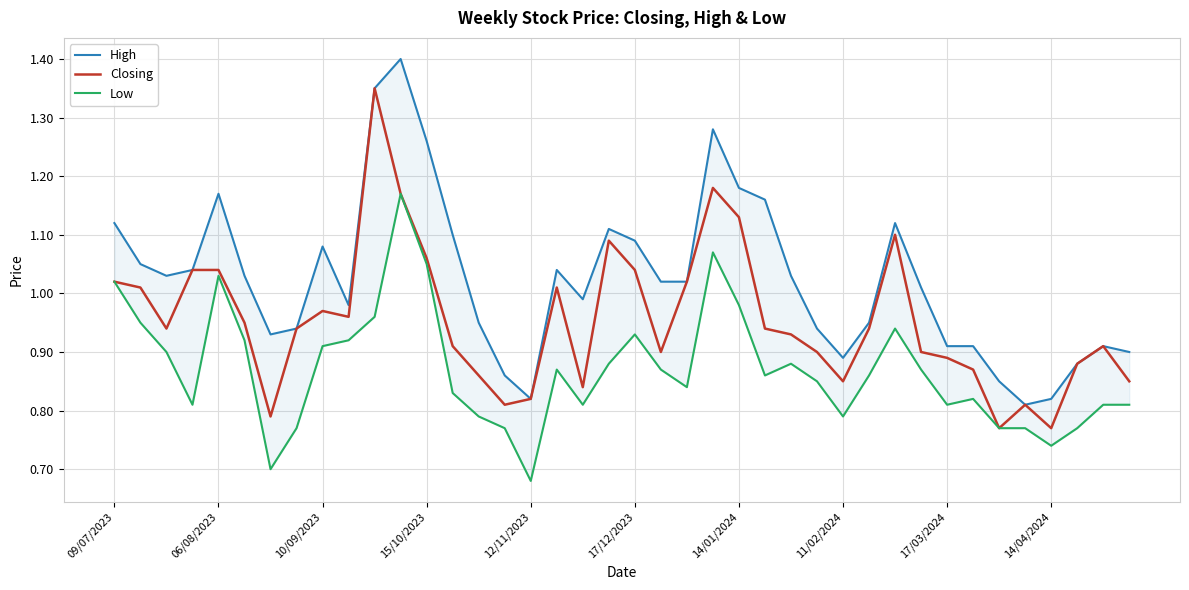

Which series has the largest range (max minus min)?

High